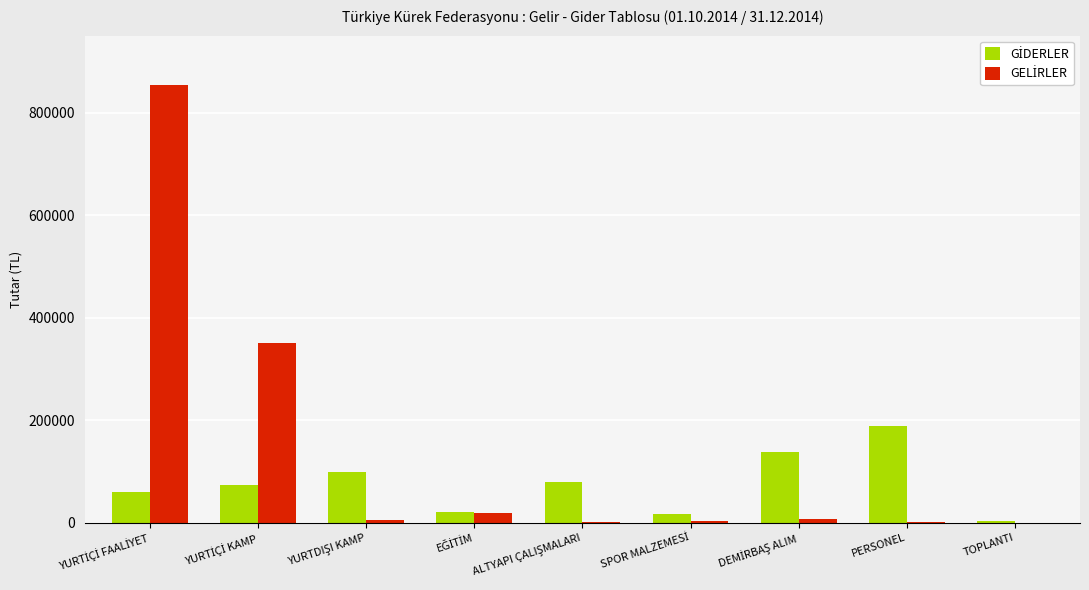

What is the maximum value shown in the chart?

853635.0